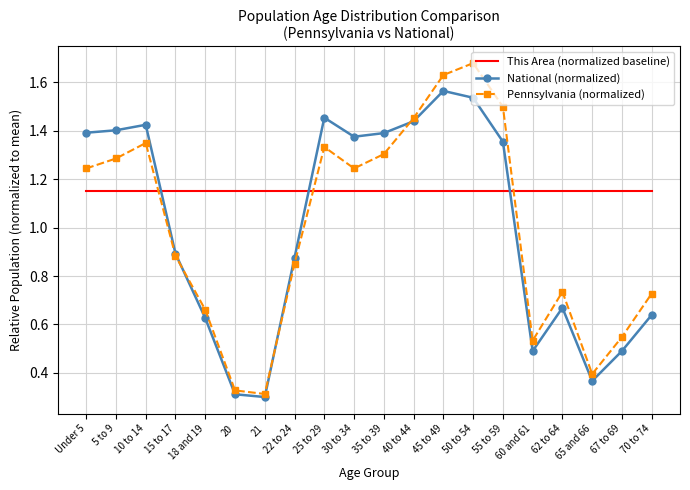

What position from the right is 55 to 59?

6